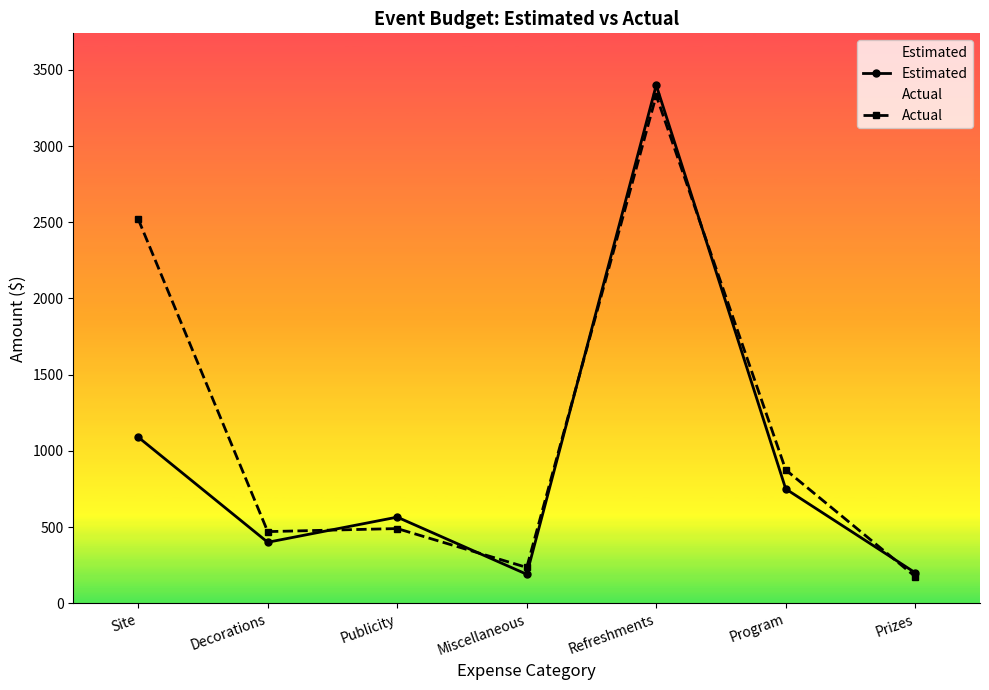

At which label does Actual first exceed 490?

Site